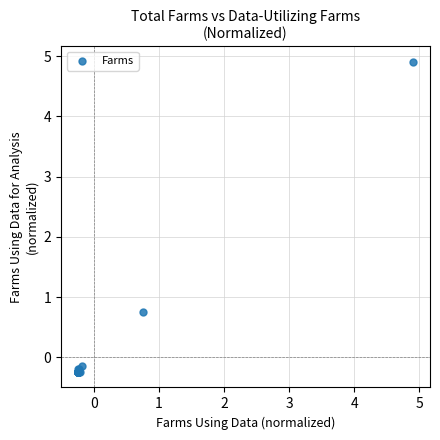

What Y value in the scatter plot is closest to 2?

0.8